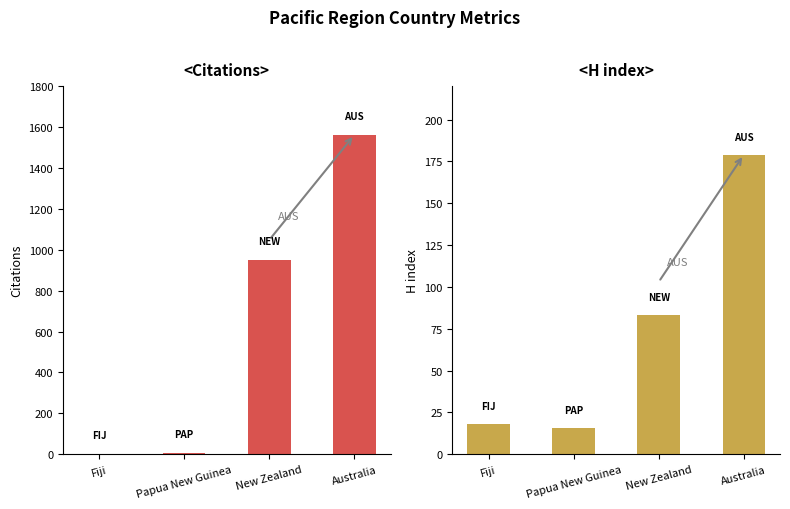

How many series are shown in this chart?

2